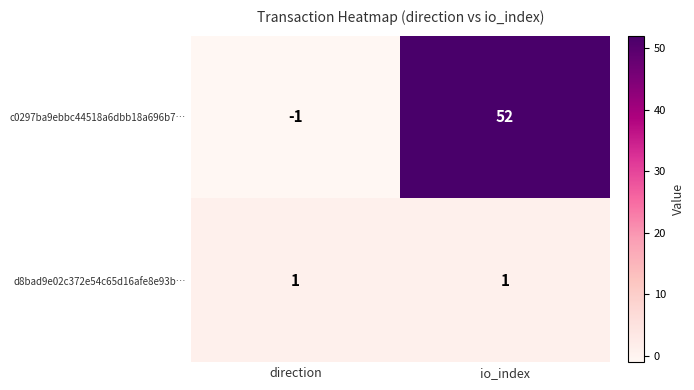

What is the spread (max minus min) of values at direction?

2